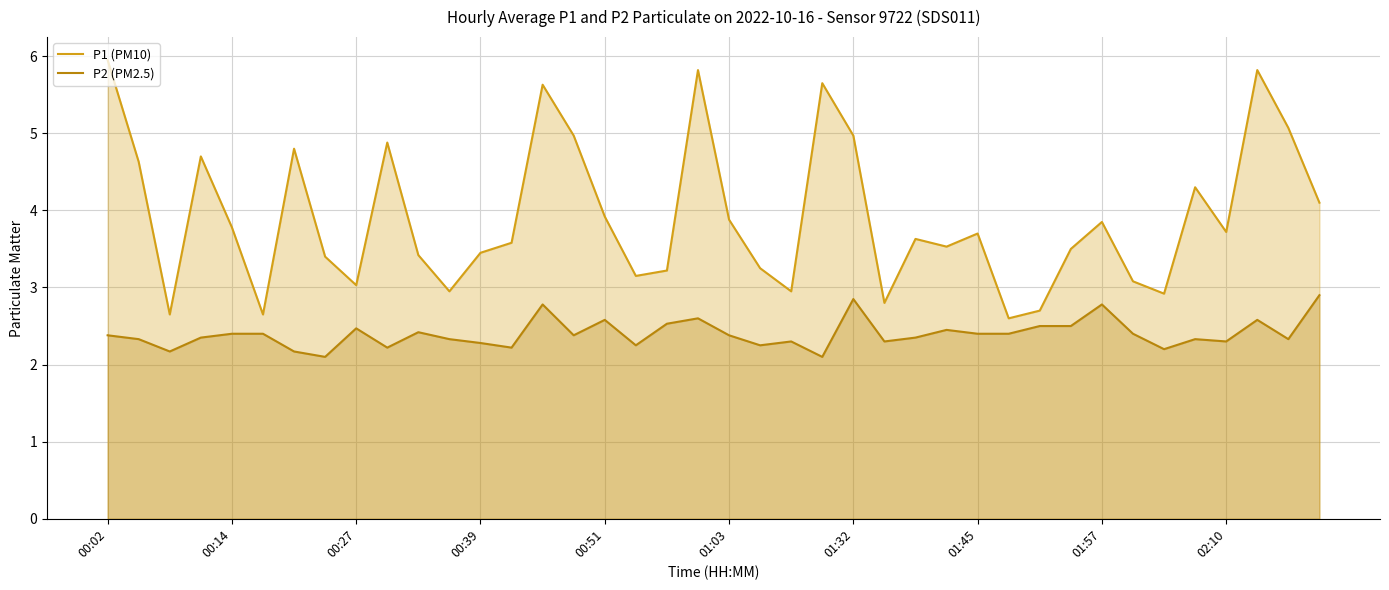

True or false: P2 (PM2.5) and P1 (PM10) cross at least once.

False